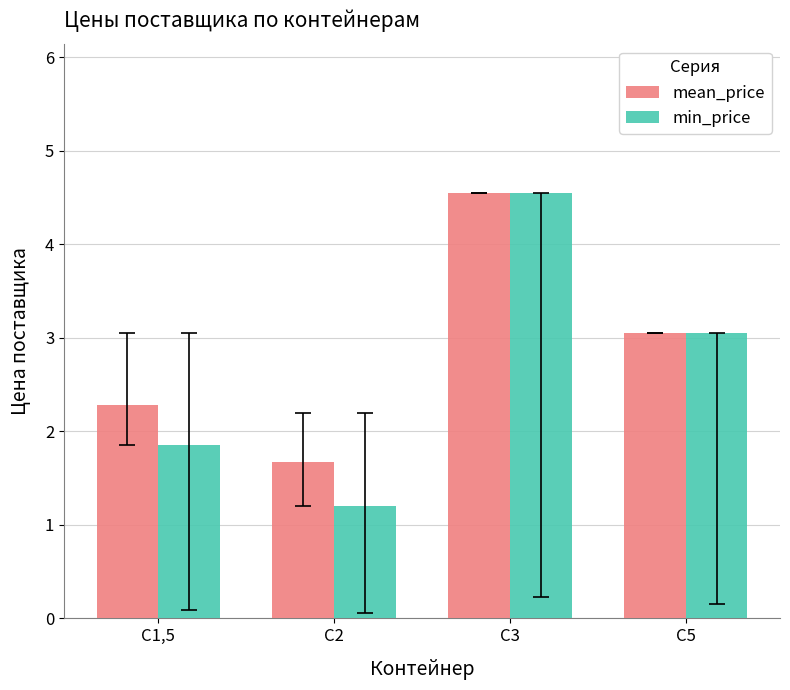

What is the total value across all series at C3?

9.1